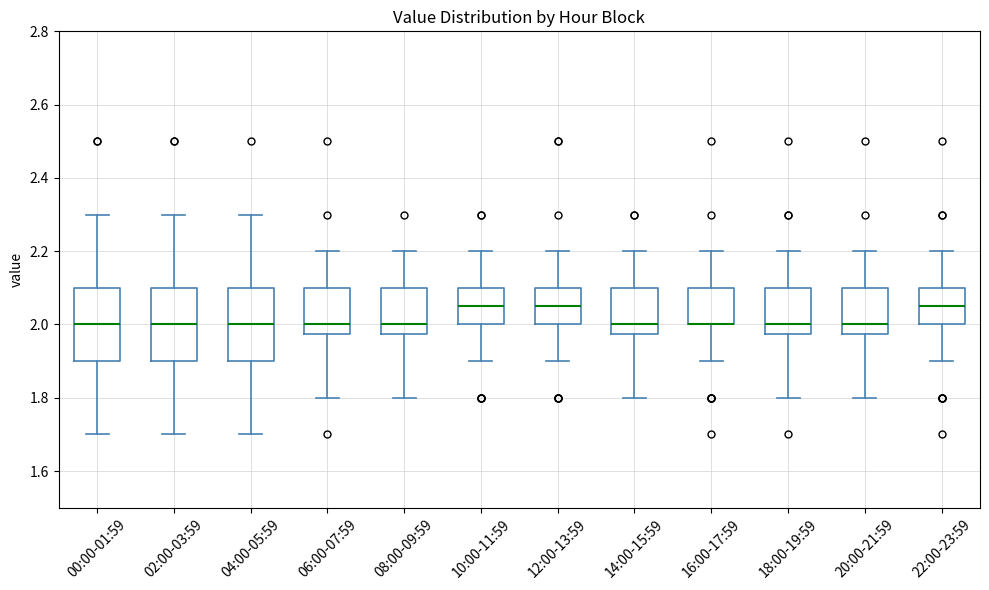

Reading left to right, read every box against the y-axis: the position of its median line, the range the box covers, and the ends of its whiskers. The values are not printed on the chart, so give them approximately, as read against the axis.

00:00-01:59: median 2.00, box 1.90 to 2.10, whiskers 1.70 to 2.30
02:00-03:59: median 2.00, box 1.90 to 2.10, whiskers 1.70 to 2.30
04:00-05:59: median 2.00, box 1.90 to 2.10, whiskers 1.70 to 2.30
06:00-07:59: median 2.00, box 1.98 to 2.10, whiskers 1.80 to 2.20
08:00-09:59: median 2.00, box 1.98 to 2.10, whiskers 1.80 to 2.20
10:00-11:59: median 2.06, box 2.00 to 2.10, whiskers 1.90 to 2.20
12:00-13:59: median 2.06, box 2.00 to 2.10, whiskers 1.90 to 2.20
14:00-15:59: median 2.00, box 1.98 to 2.10, whiskers 1.80 to 2.20
16:00-17:59: median 2.00 (drawn on the box's lower edge), box 2.00 to 2.10, whiskers 1.90 to 2.20
18:00-19:59: median 2.00, box 1.98 to 2.10, whiskers 1.80 to 2.20
20:00-21:59: median 2.00, box 1.98 to 2.10, whiskers 1.80 to 2.20
22:00-23:59: median 2.06, box 2.00 to 2.10, whiskers 1.90 to 2.20